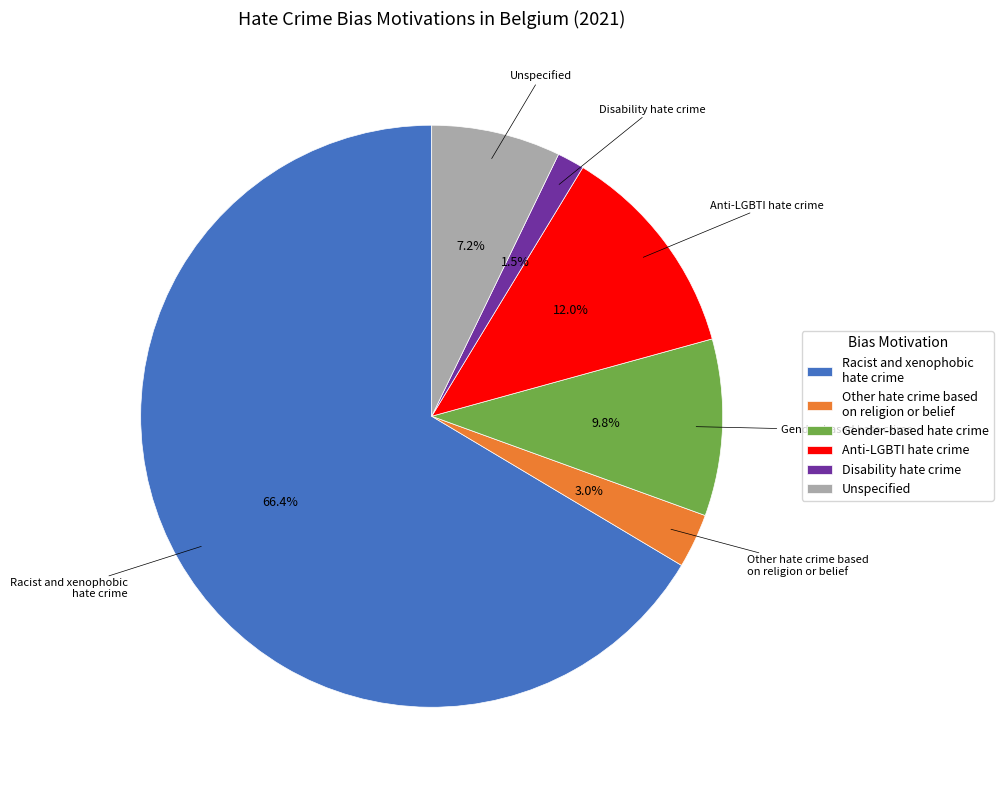

What is the ratio of the value at Other hate crime based on religion or belief to the value at Unspecified?

0.4